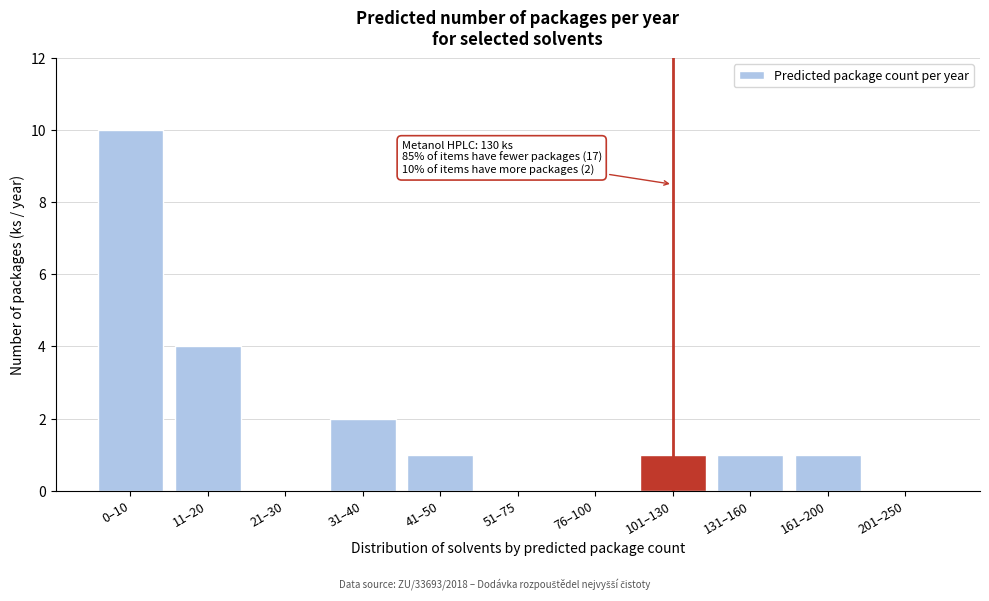

The chart shows a value of -6 at 76–100. True or false?

False